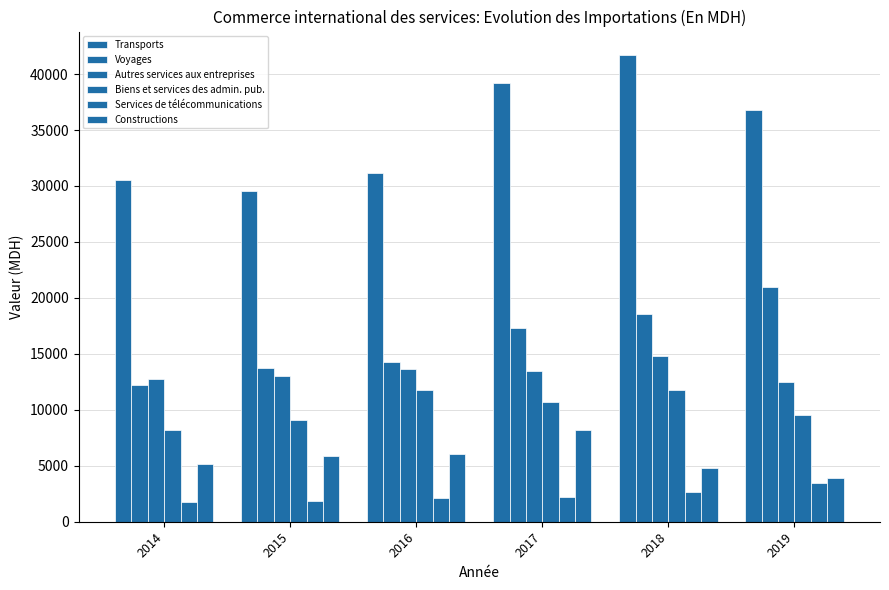

Are the bars grouped side by side (vs. stacked)?

Yes